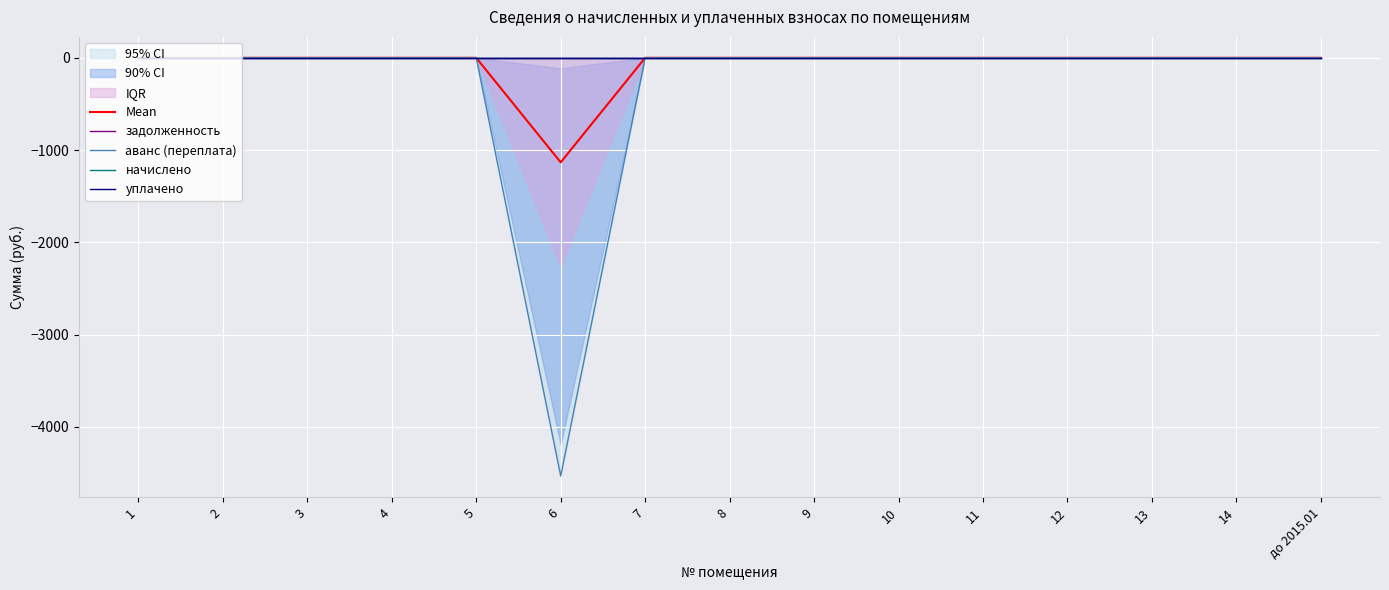

Which series has the largest range (max minus min)?

аванс (переплата)